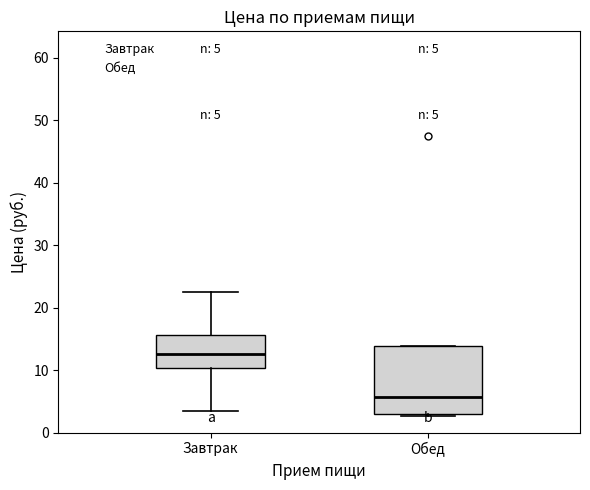

Comparing the boxes themselves (not the whiskers), which one is the tallest?

Обед